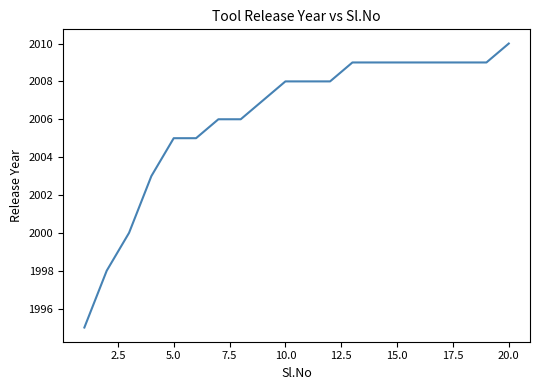

Does the chart have visible grid lines?

No